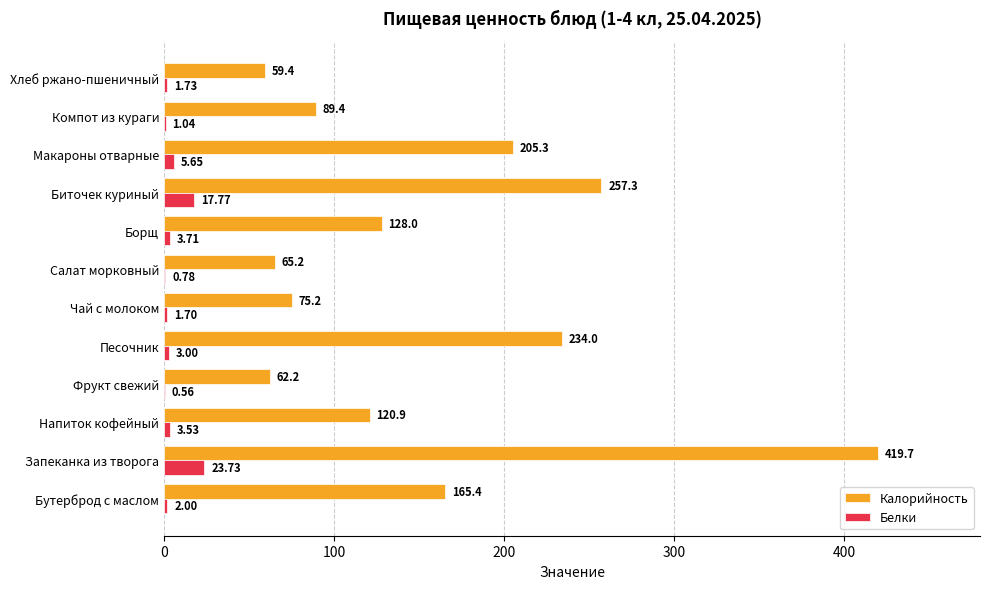

At which category does the chart reach its peak across all series?

Запеканка из творога